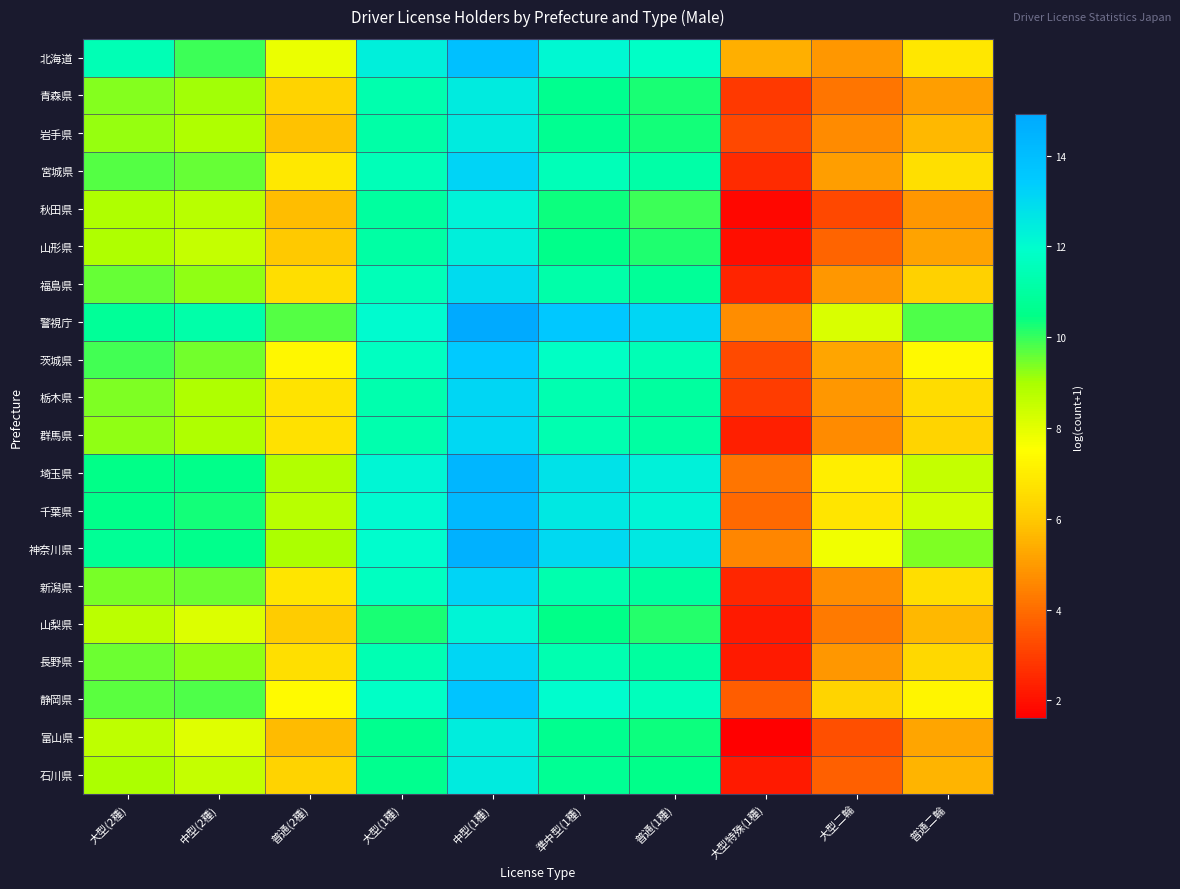

Between 大型(2種) and 準中型(1種), which series saw the biggest shift?

警視庁